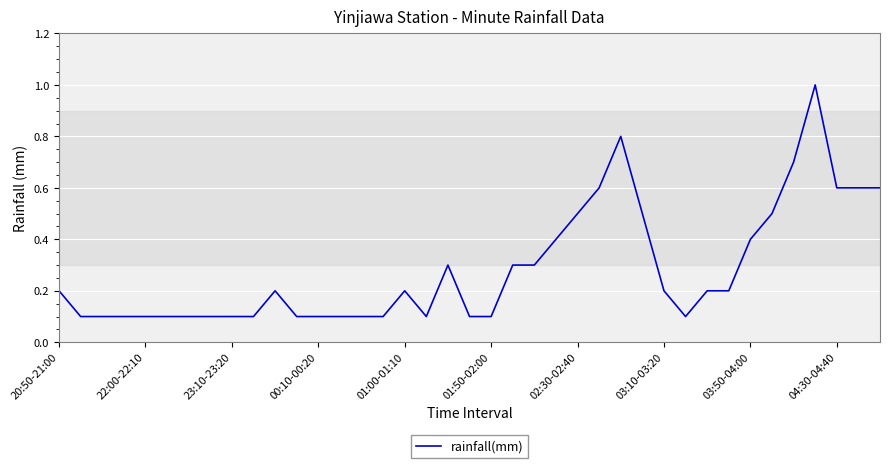

What is the greatest value displayed?

1.0